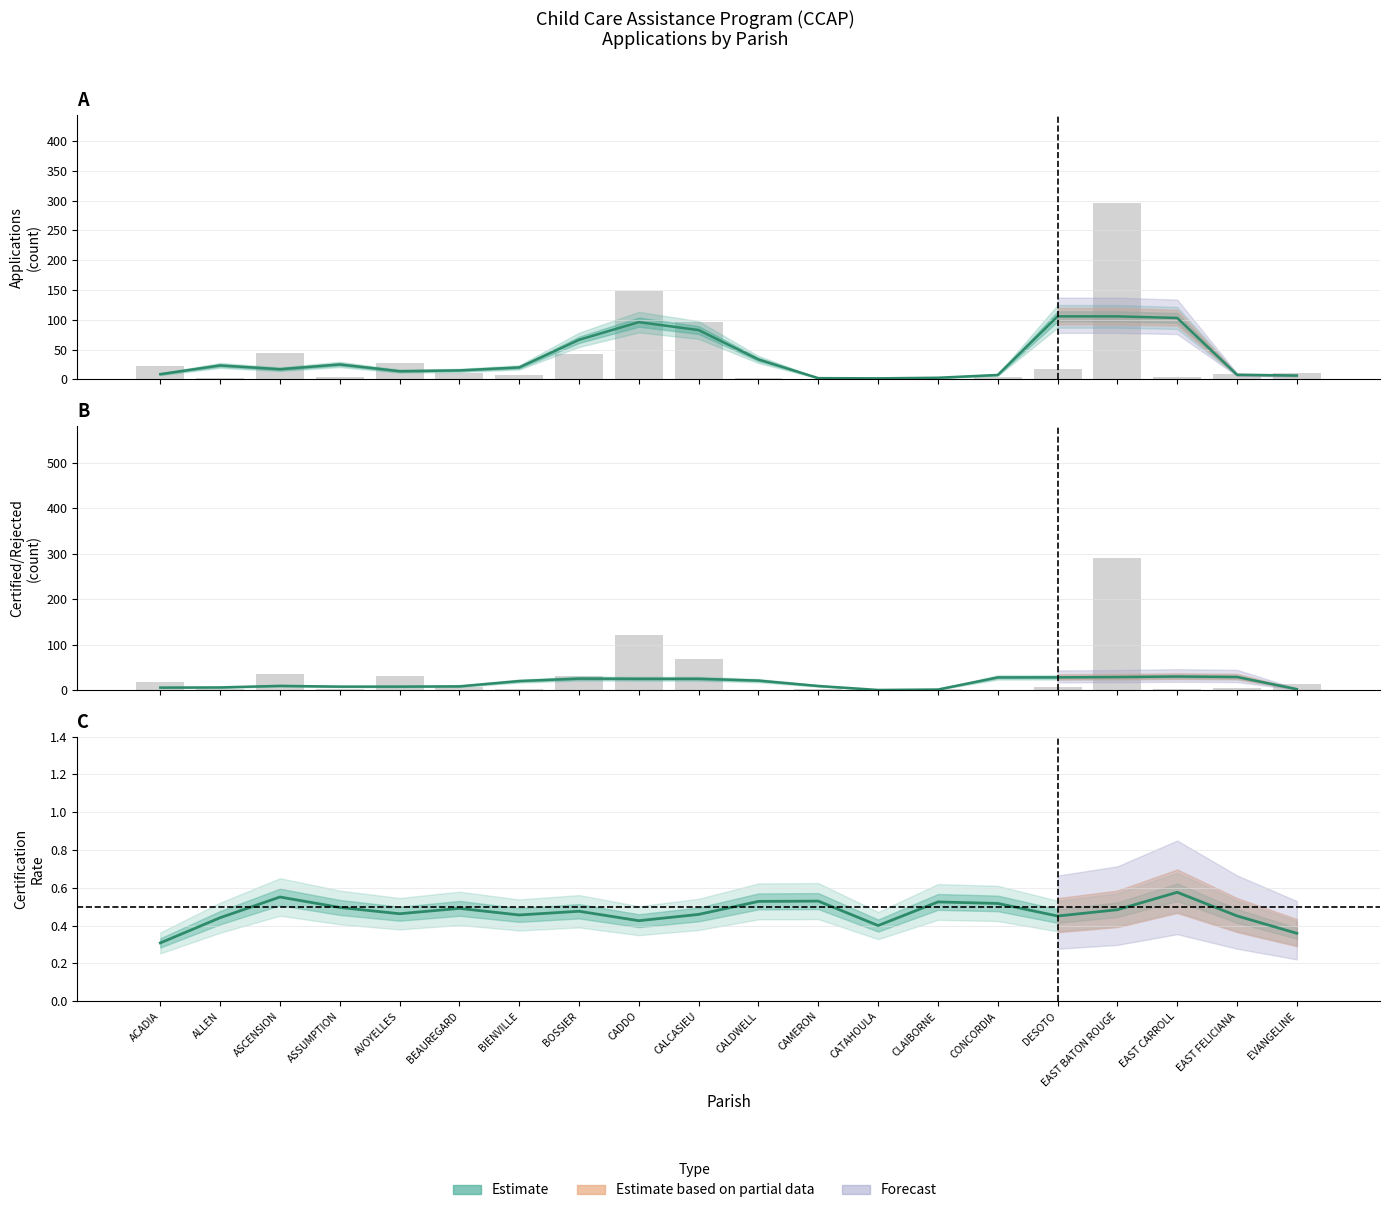

Reading left to right, list all the values displayed in this chart.

PENDED: ACADIA=23	ALLEN=3	ASCENSION=44	ASSUMPTION=4	AVOYELLES=27	BEAUREGARD=10	BIENVILLE=8	BOSSIER=42	CADDO=149	CALCASIEU=97	CALDWELL=2	CAMERON=1	CATAHOULA=3	CLAIBORNE=1	CONCORDIA=4	DESOTO=17	EAST BATON ROUGE=296	EAST CARROLL=4	EAST FELICIANA=9	EVANGELINE=10
PROCESSED: ACADIA=19	ALLEN=2	ASCENSION=35	ASSUMPTION=3	AVOYELLES=31	BEAUREGARD=8	BIENVILLE=3	BOSSIER=32	CADDO=122	CALCASIEU=68	CALDWELL=0	CAMERON=2	CATAHOULA=1	CLAIBORNE=2	CONCORDIA=0	DESOTO=8	EAST BATON ROUGE=291	EAST CARROLL=3	EAST FELICIANA=6	EVANGELINE=13